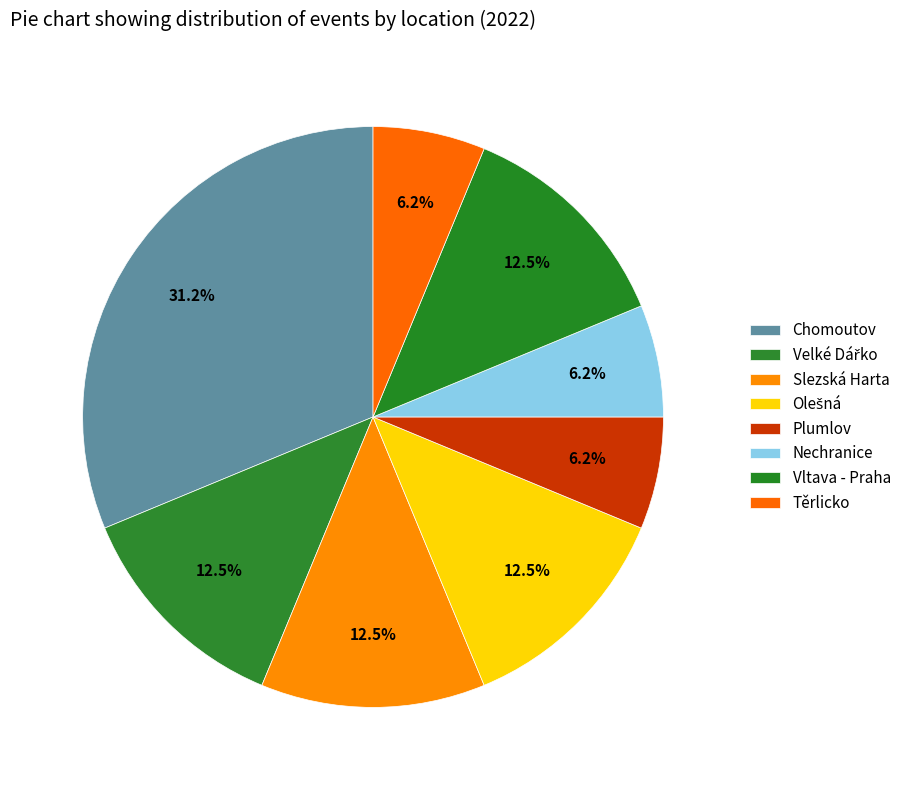

How many slices are in this pie chart?

8